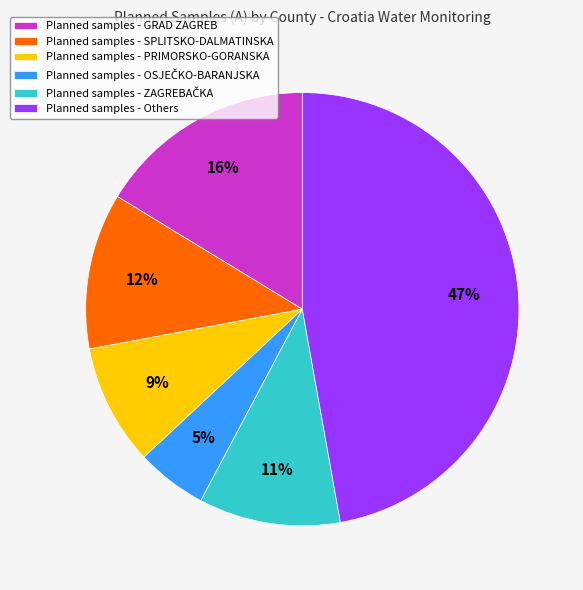

Is there any slice that represents more than half of the pie?

No